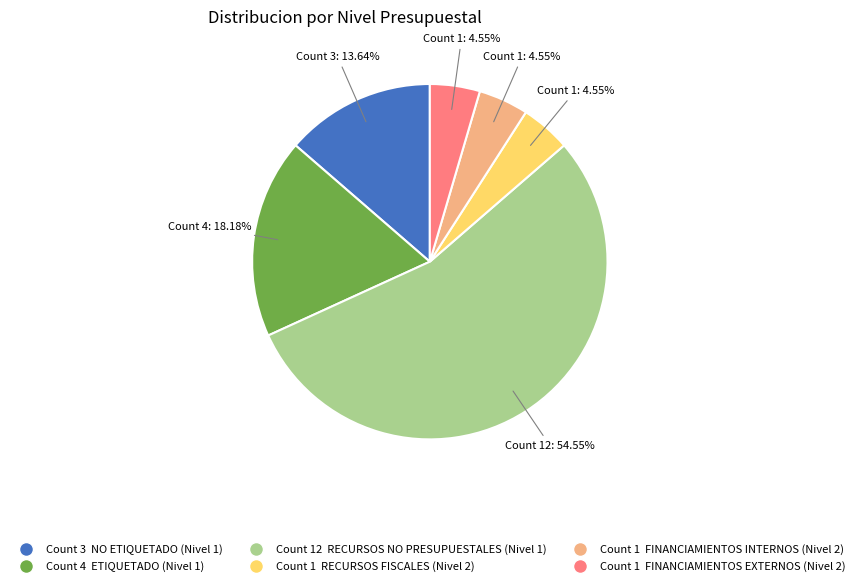

Is there a majority slice in this chart?

Yes